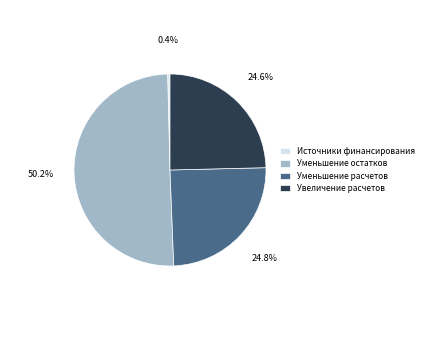

How many segments does this pie chart have?

4